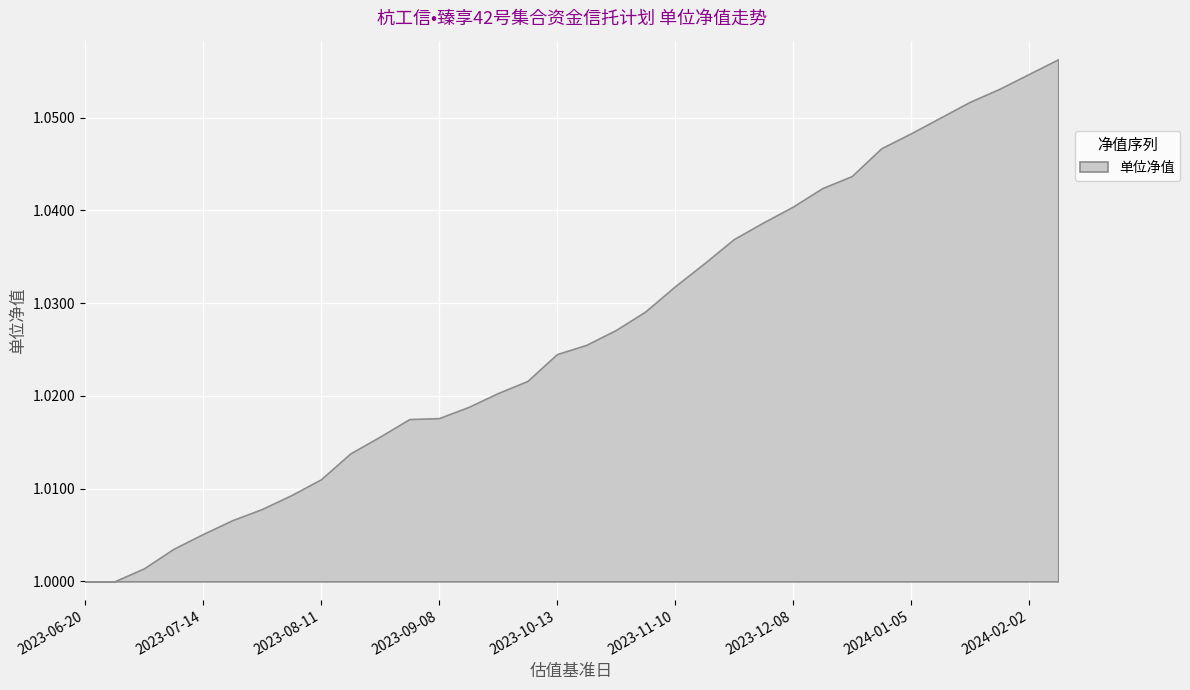

True or false: there are more than 0 points higher than both neighbors.

False